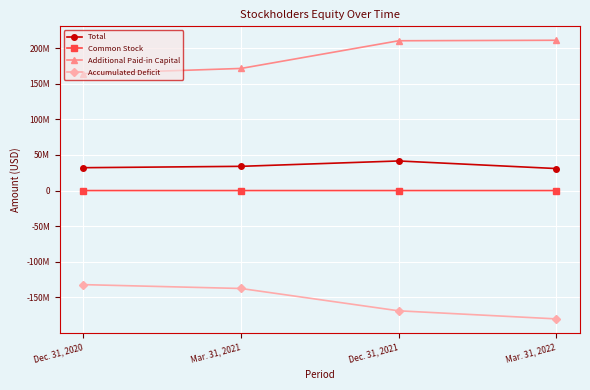

What are all the series names shown in the legend?

Total, Common Stock, Additional Paid-in Capital, Accumulated Deficit